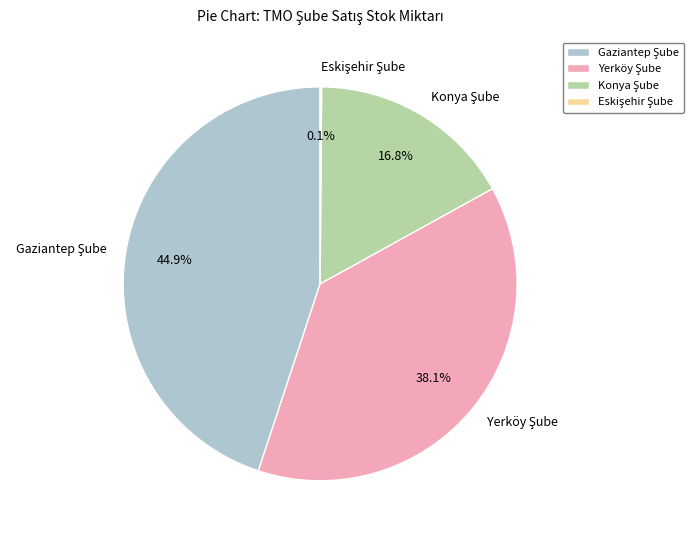

Is there any slice that represents more than half of the pie?

No